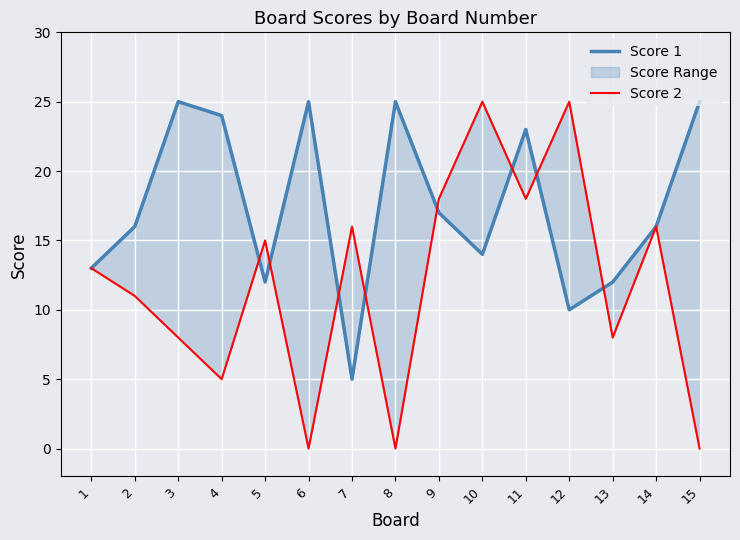

Rank the series by their average value, from highest to lowest.

Score 1, Score 2